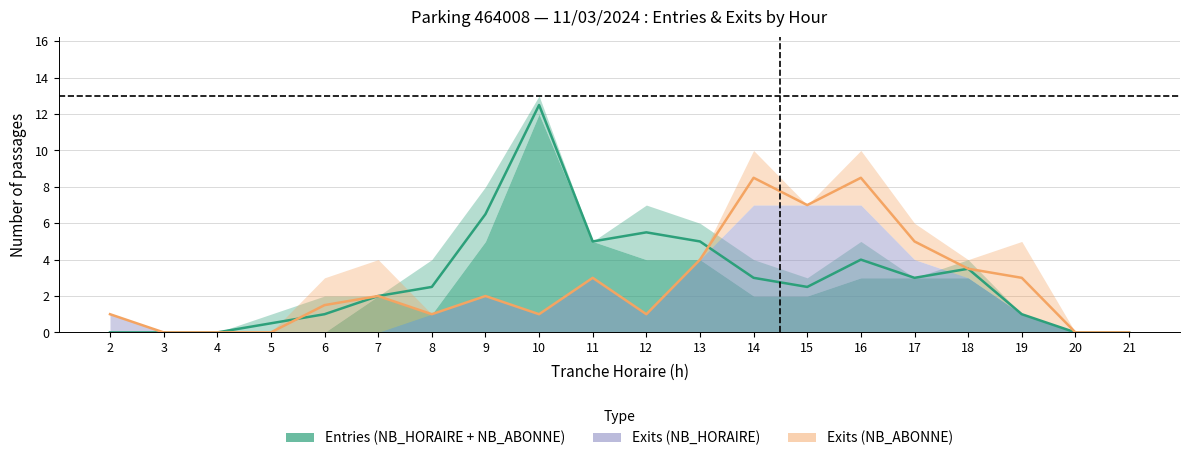

Is it true that Exits center equals 5.4 at 20?

False